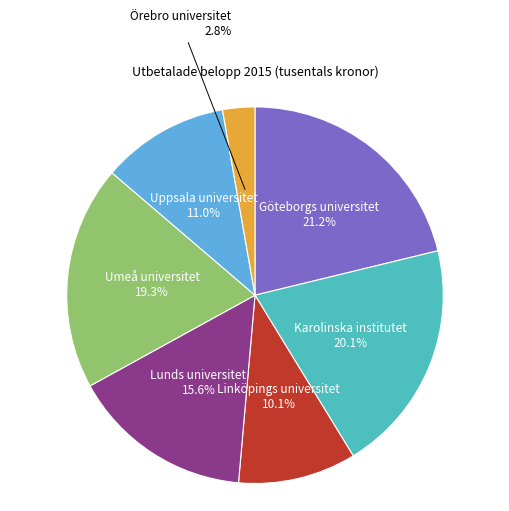

Is there a majority slice in this chart?

No